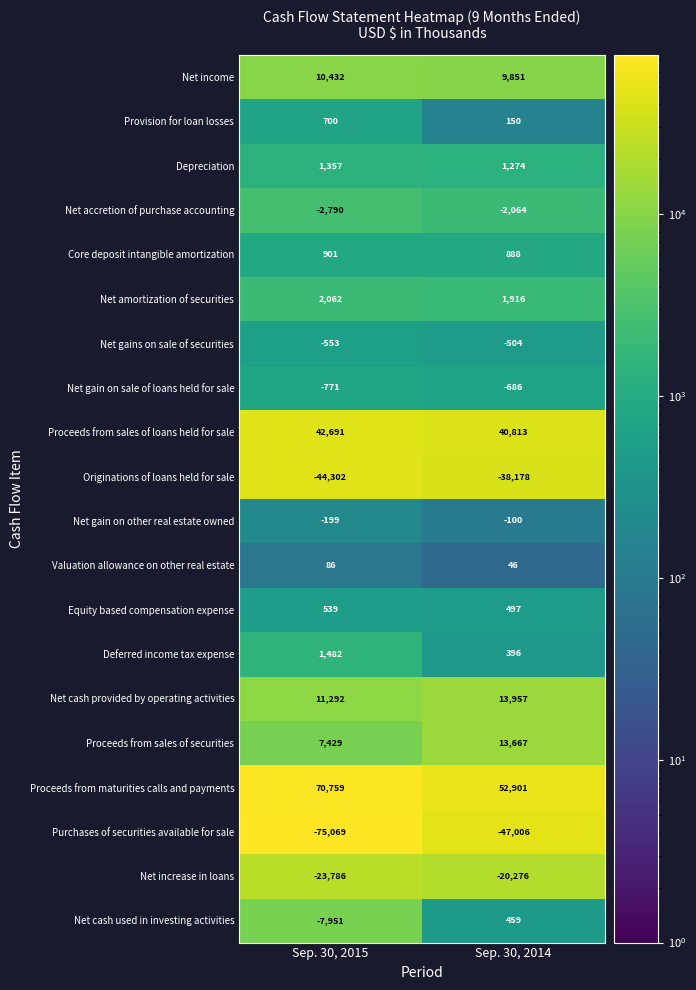

Which series has the largest total across all categories?

Proceeds from maturities calls and payments